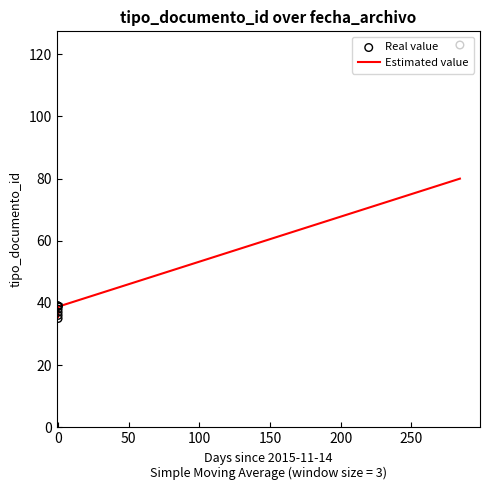

Which series reaches the minimum Y coordinate?

Real value